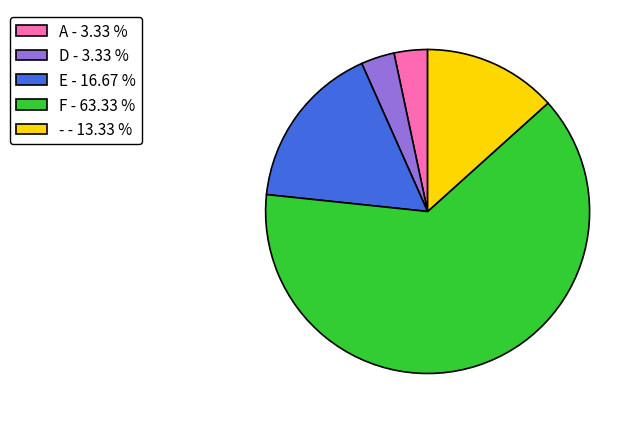

Between E - 16.67 % and D - 3.33 %, which is larger?

E - 16.67 %